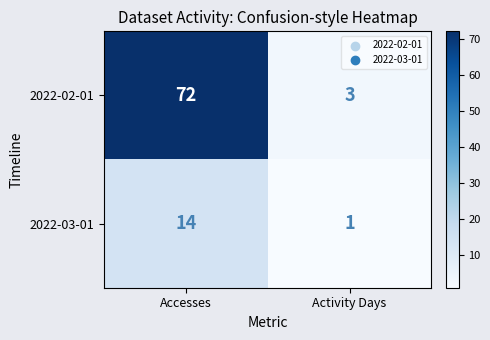

What is the average value of the 2022-03-01 series?

8